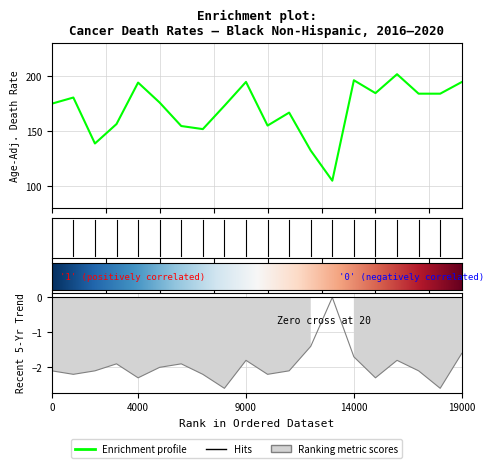

True or false: Age-Adjusted Death Rate and Recent 5-Year Trend intersect in this chart.

False